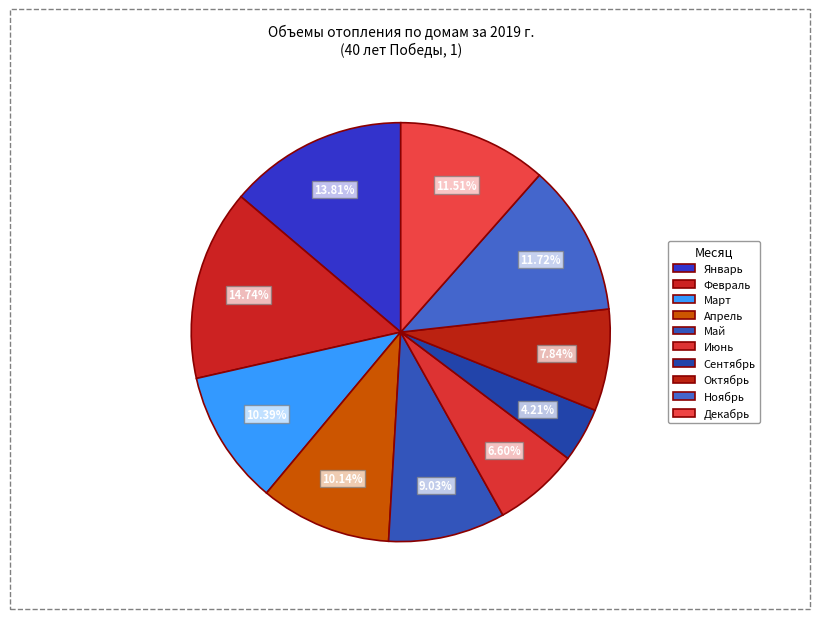

How many segments does this pie chart have?

10